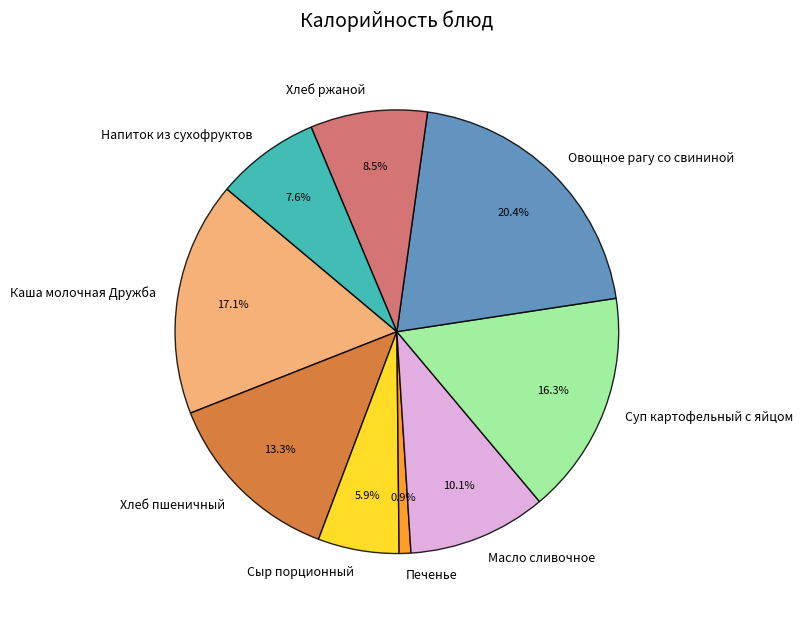

How many slices are in this pie chart?

9